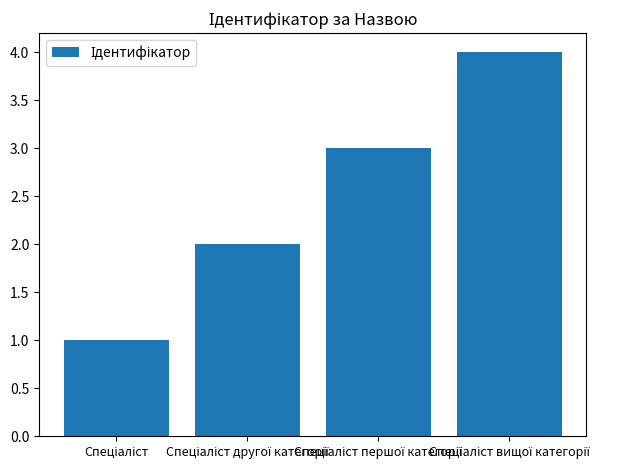

What is the difference between the maximum and minimum values?

3